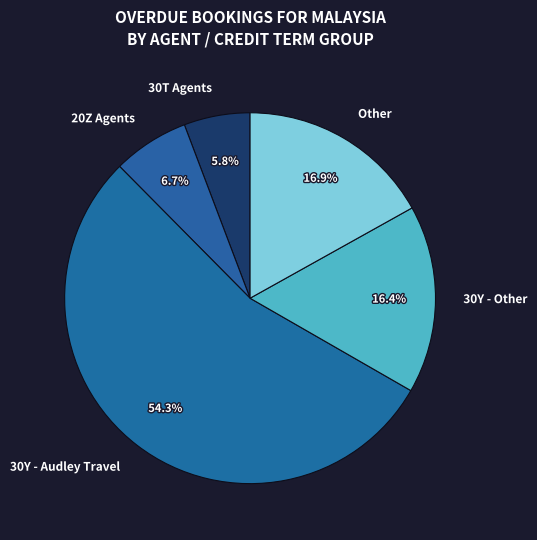

Rank the categories by value from highest to lowest.

30Y - Audley Travel, Other, 30Y - Other, 20Z Agents, 30T Agents